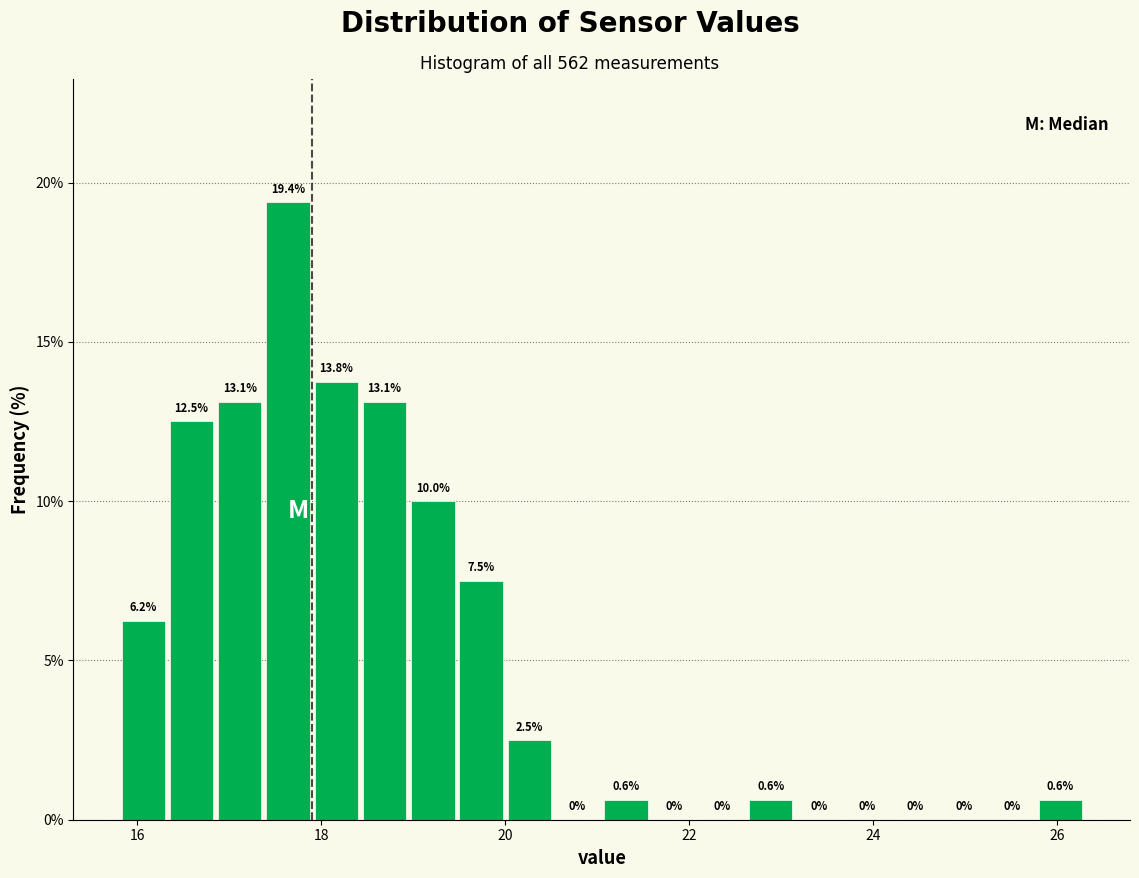

Around what value on the x-axis is the tallest bar? Give the approximate position of its centre, as read against the axis.

17.6